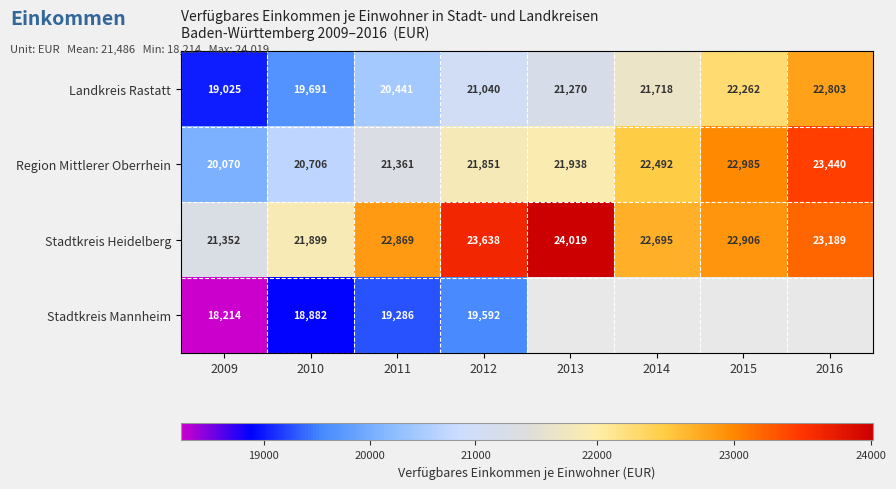

What is the difference between the second highest and minimum values in the Landkreis Rastatt series?

3237